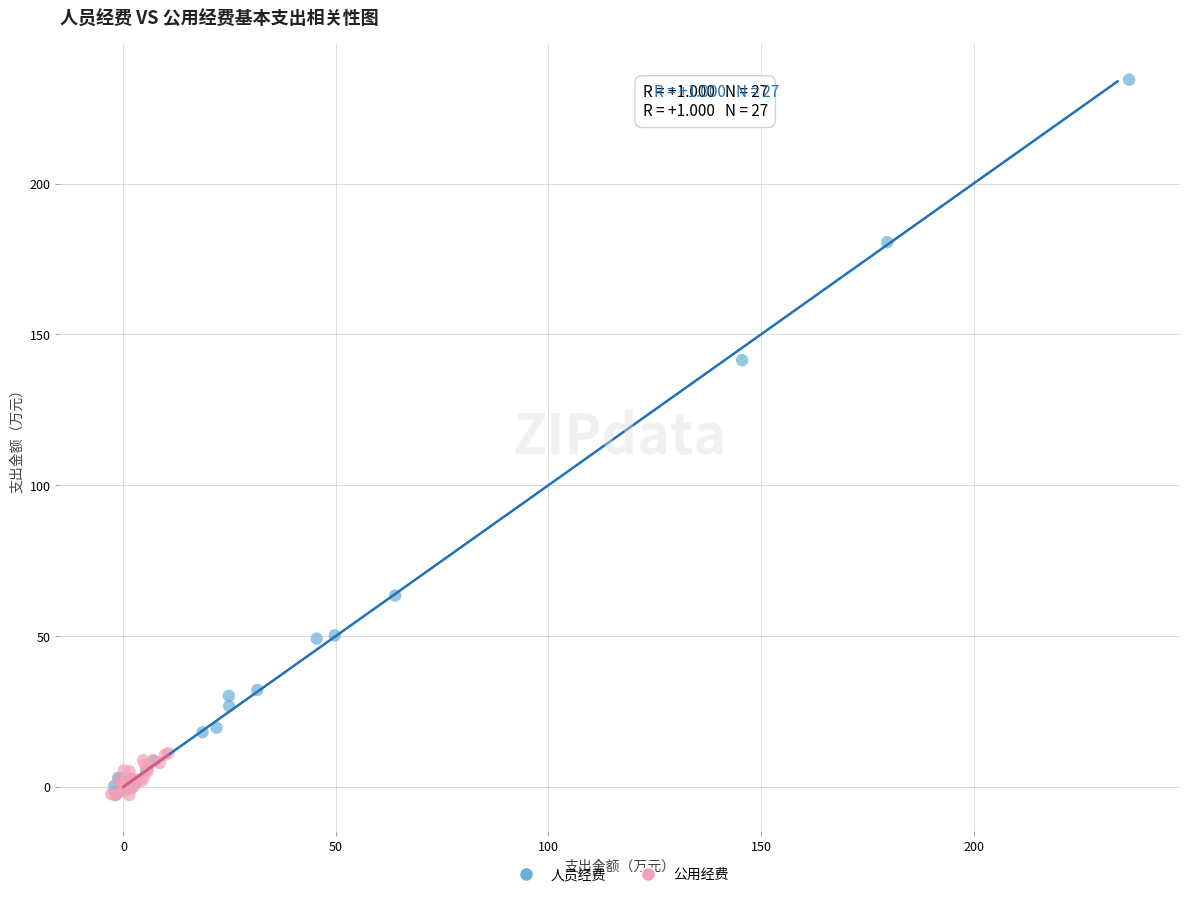

Which series has the widest spread of Y values?

人员经费